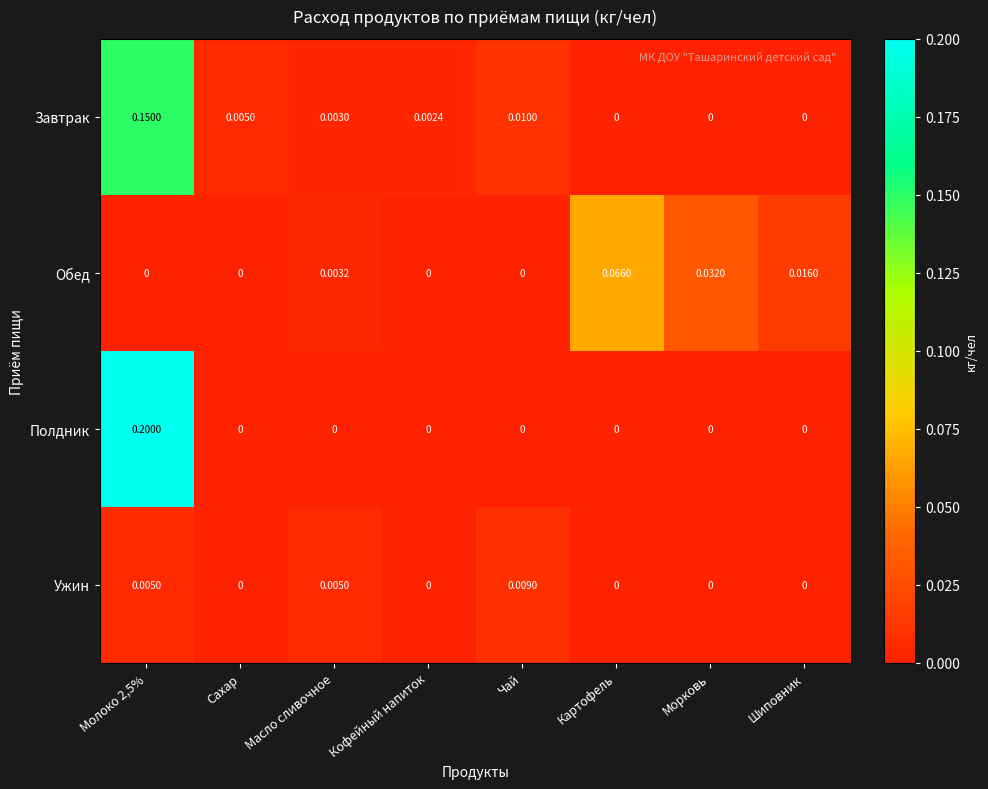

Is the value of Полдник at Кофейный напиток greater than the value of Обед at Масло сливочное?

No